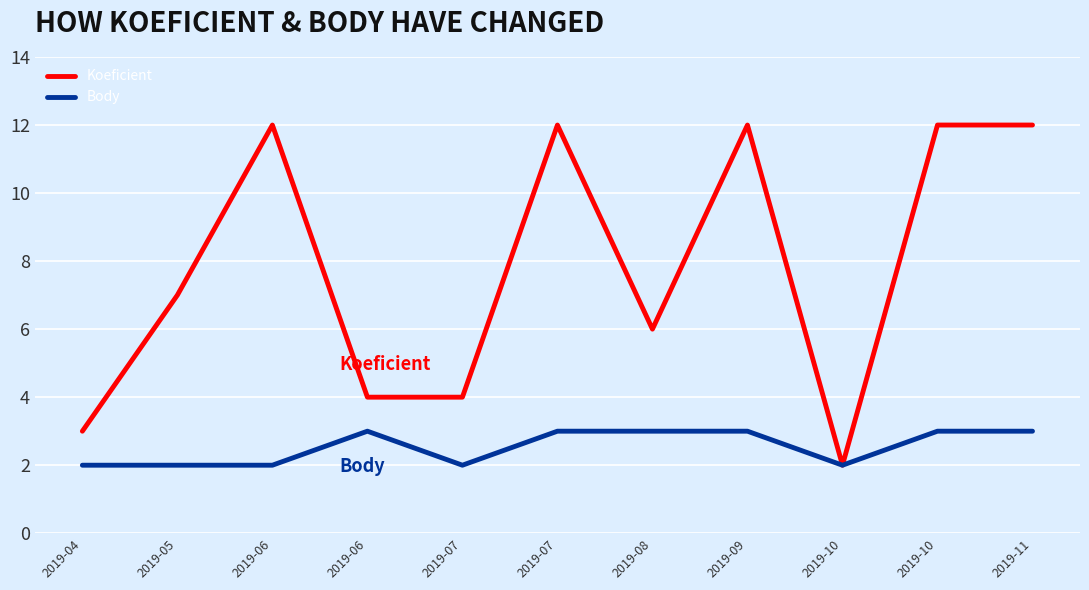

Which label corresponds to the smallest value in the chart?

2019-10